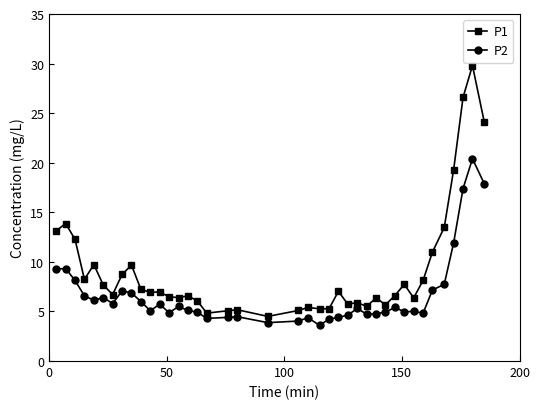

What is the maximum value for P1?

29.8